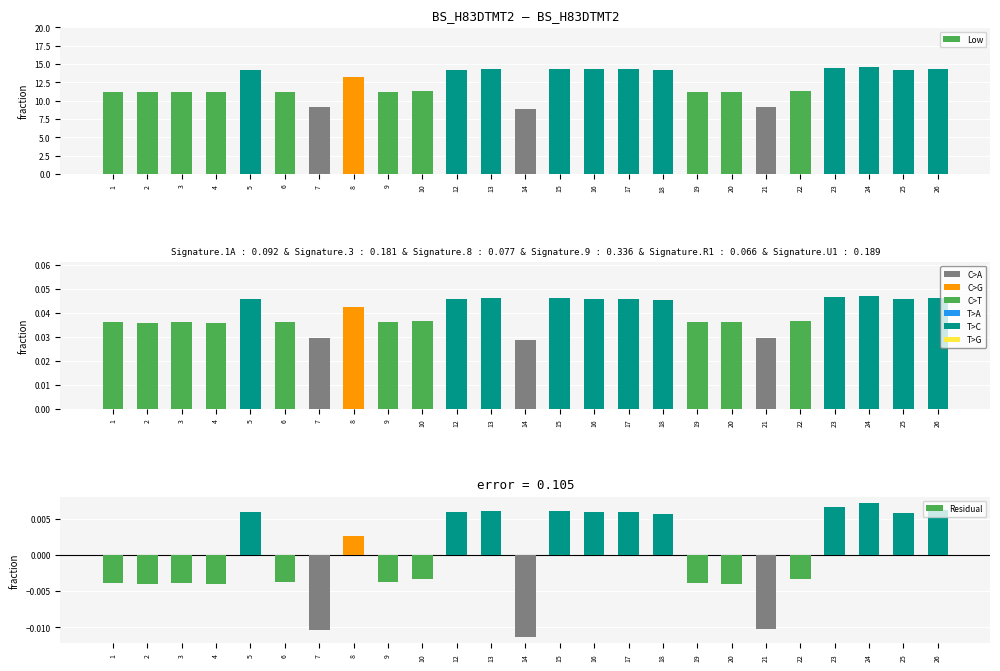

True or false: Low has a value of 9.2 at 7.

True